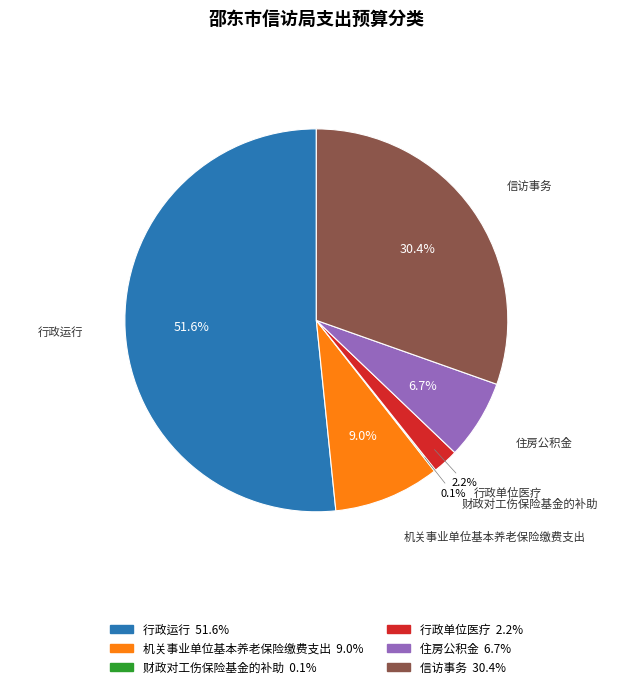

To the nearest percent, what is the difference between the largest and smallest slice percentages?

52%